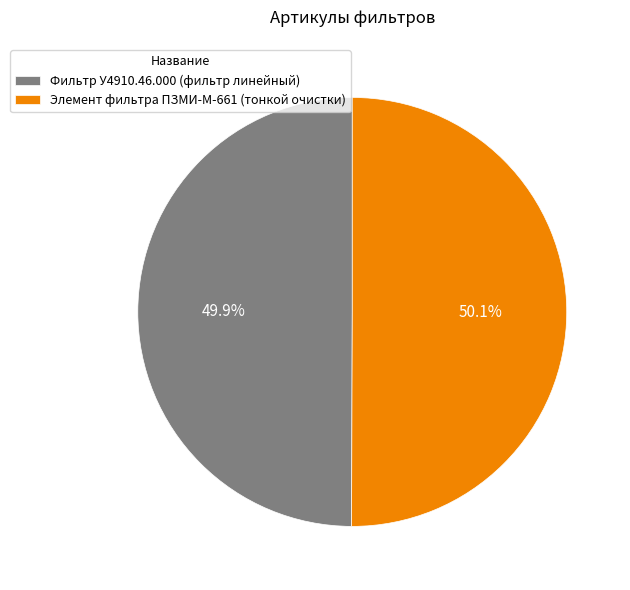

To the nearest percent, what is the average slice percentage?

50%